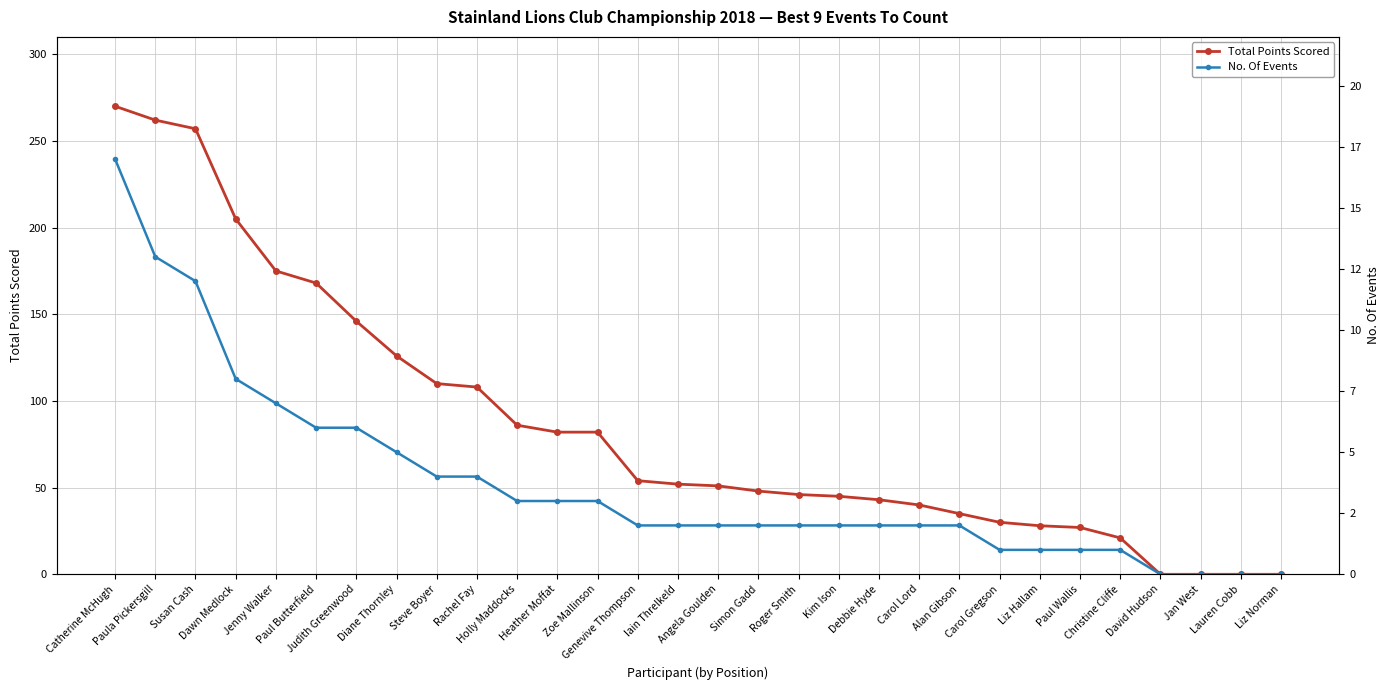

Which has a higher value, Dawn Medlock or Genevive Thompson?

Dawn Medlock